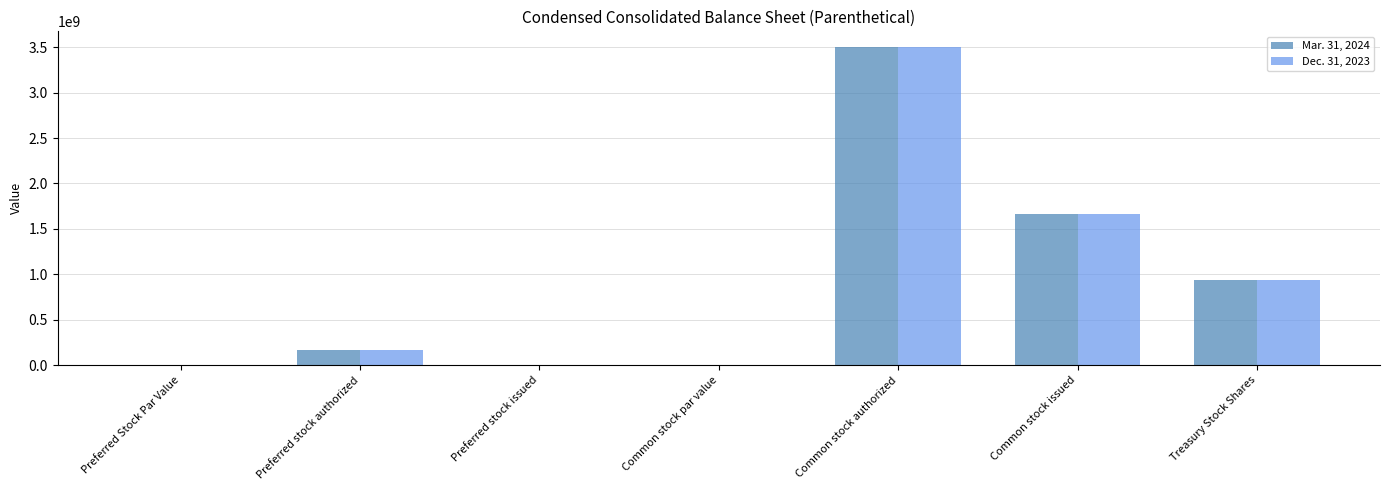

What is the sum of the Dec. 31, 2023 values at Preferred Stock Par Value and Common stock authorized?

3500000000.0